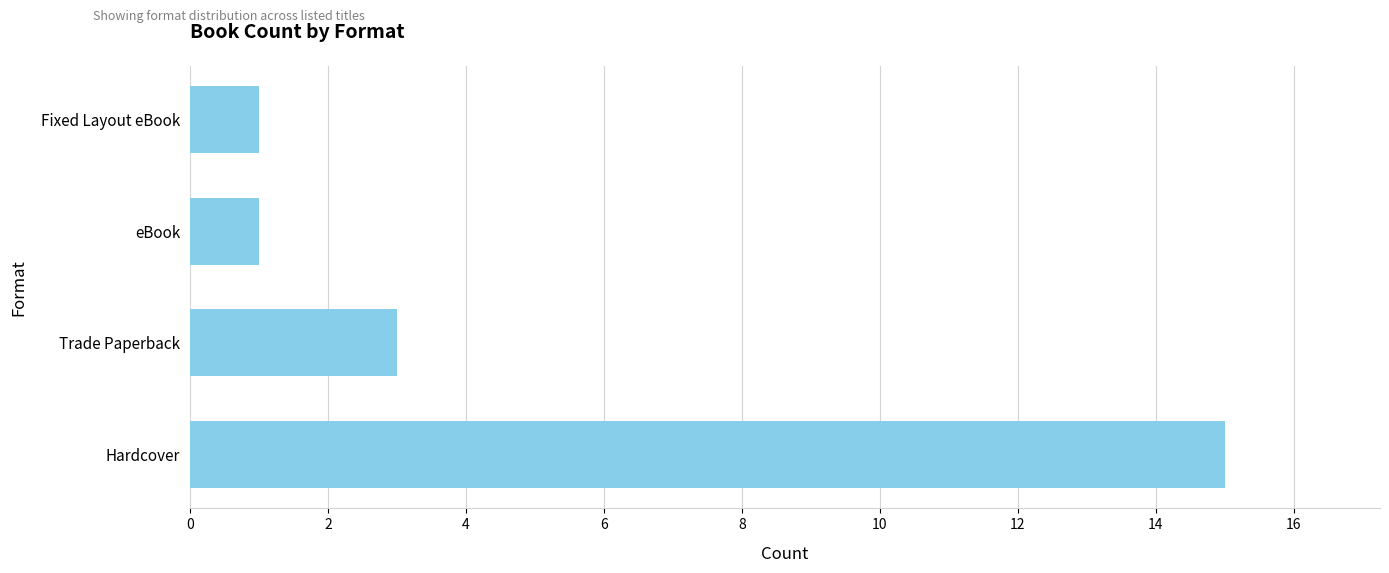

The value at Hardcover is 9. True or false?

False